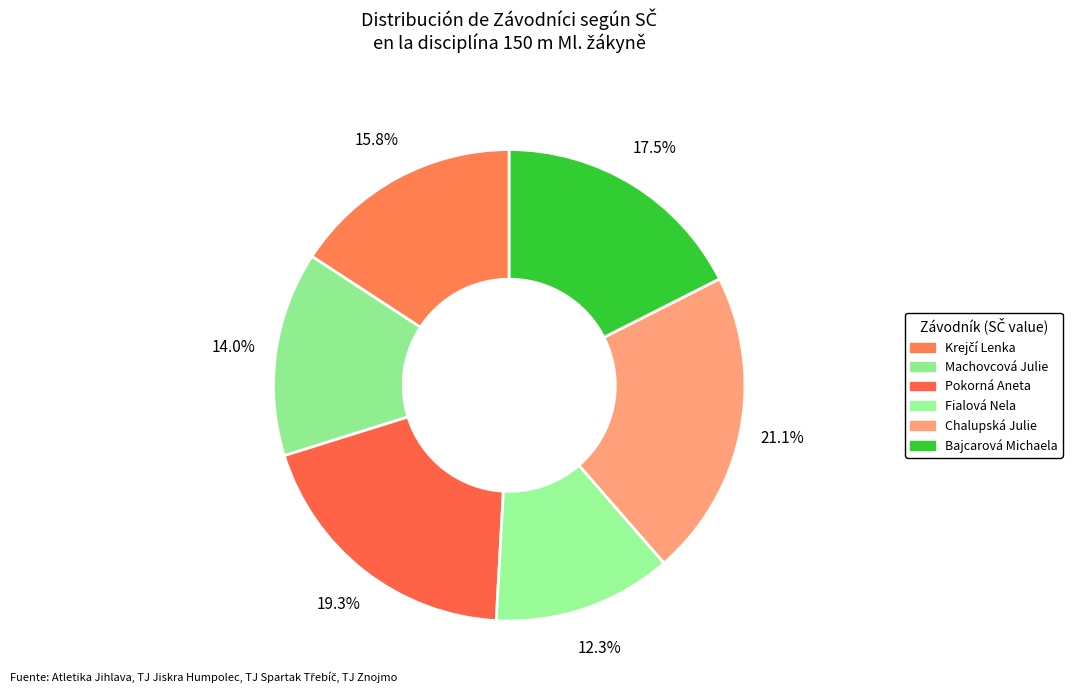

To the nearest percent, what portion does Chalupská Julie represent?

21%